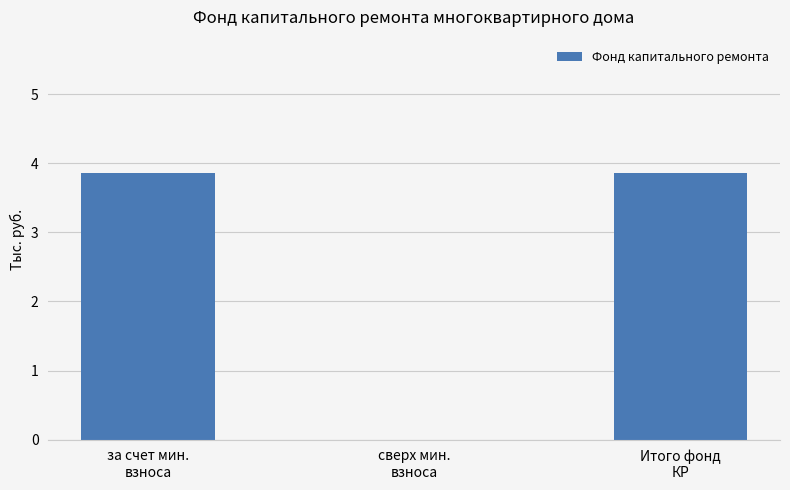

What is the sum of all values?

7.7